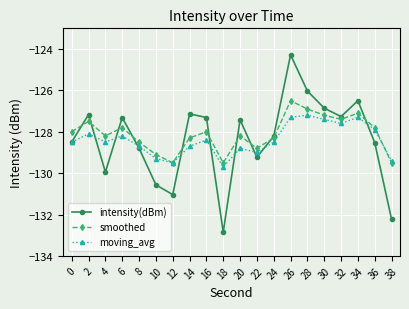

How many values in the intensity(dBm) series are below -127?

16